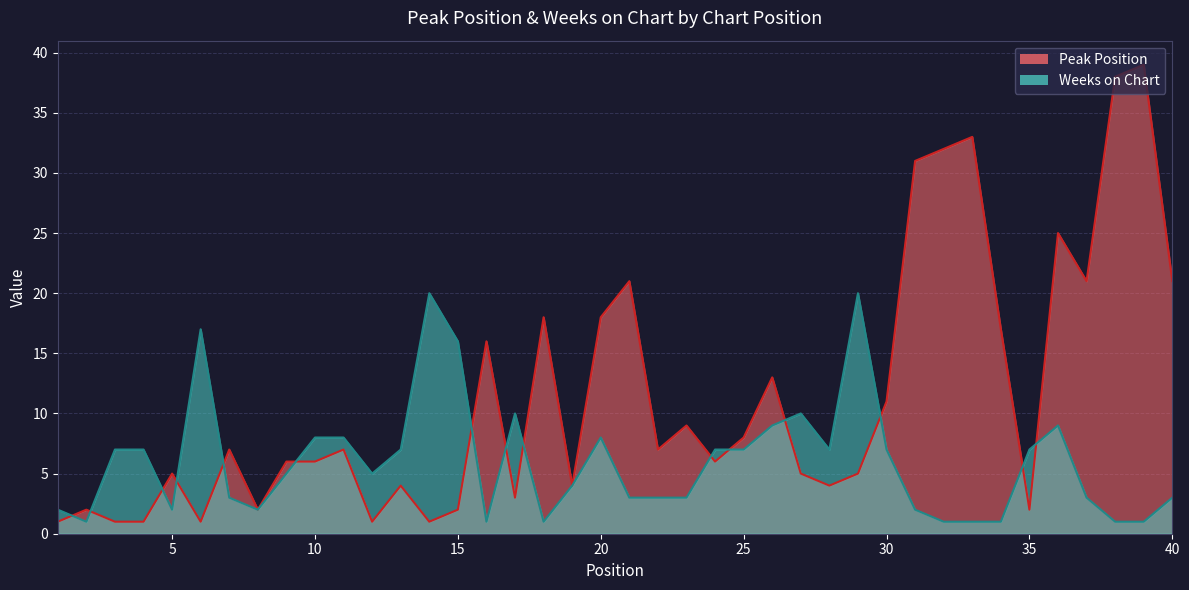

True or false: Weeks on Chart has more than 1 points higher than both neighbors.

True